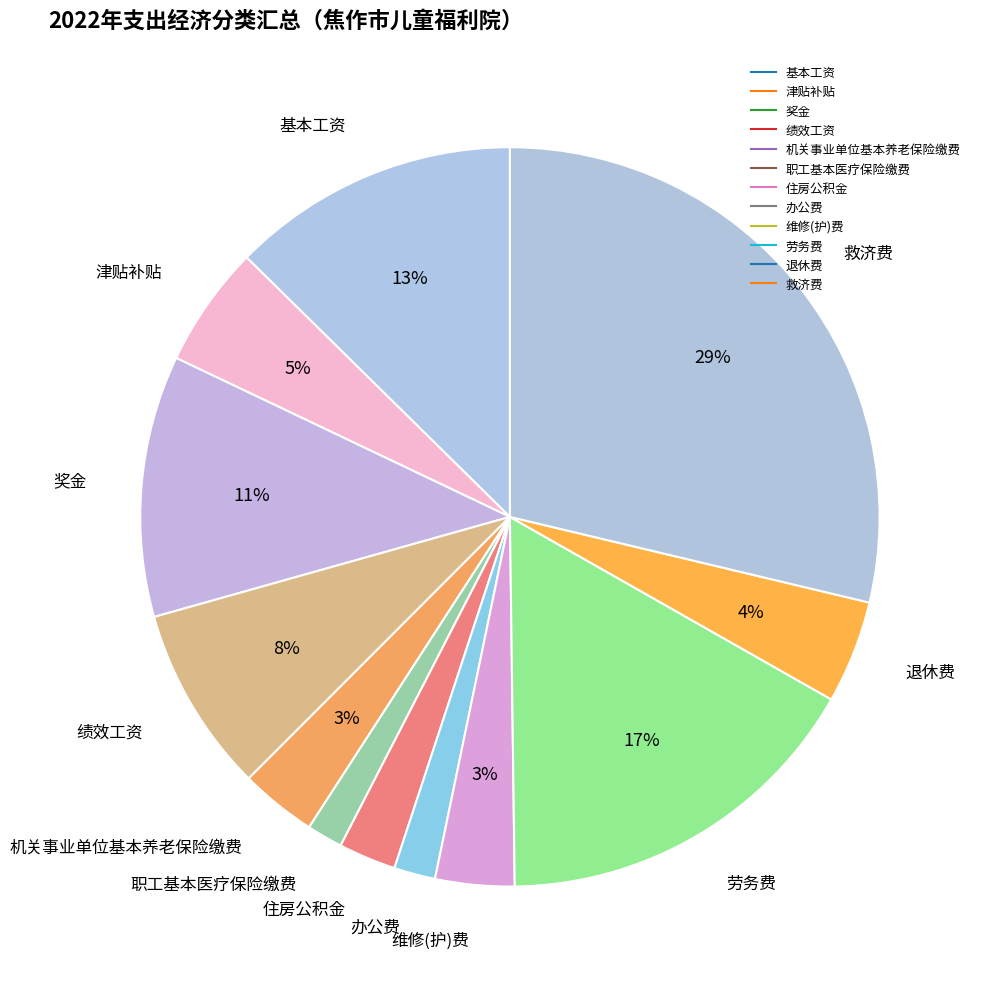

How many segments does this pie chart have?

12